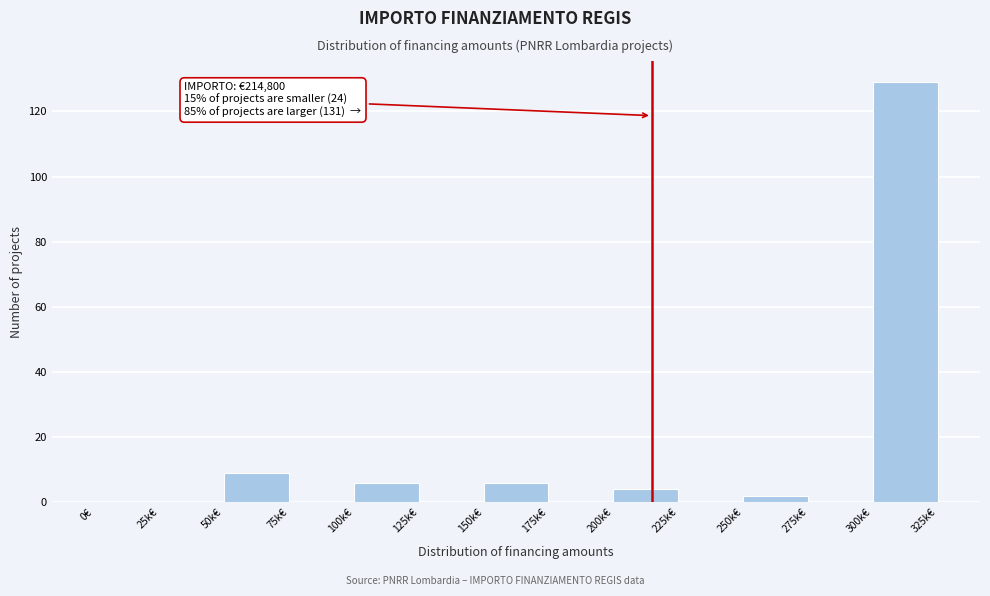

Reading left to right, extract all data points from this chart.

0€=0	25k€=0	50k€=9	75k€=0	100k€=6	125k€=0	150k€=6	175k€=0	200k€=4	225k€=0	250k€=2	275k€=0	300k€=129